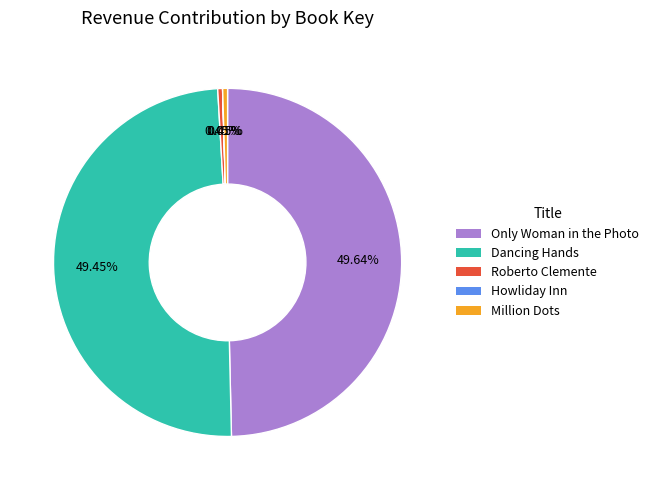

Do Dancing Hands and Only Woman in the Photo together represent more than half of the pie?

Yes